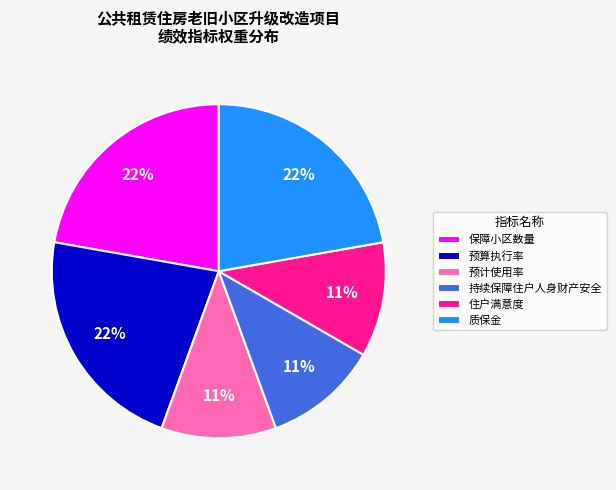

Does 保障小区数量 account for over 50% of the chart?

No